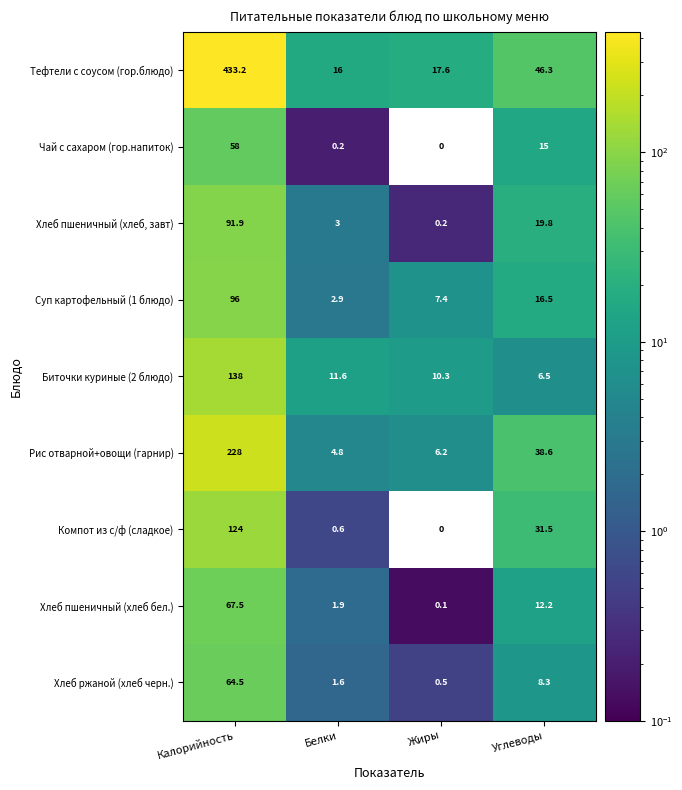

The value of Суп картофельный (1 блюдо) at Белки is 2.9. True or false?

True